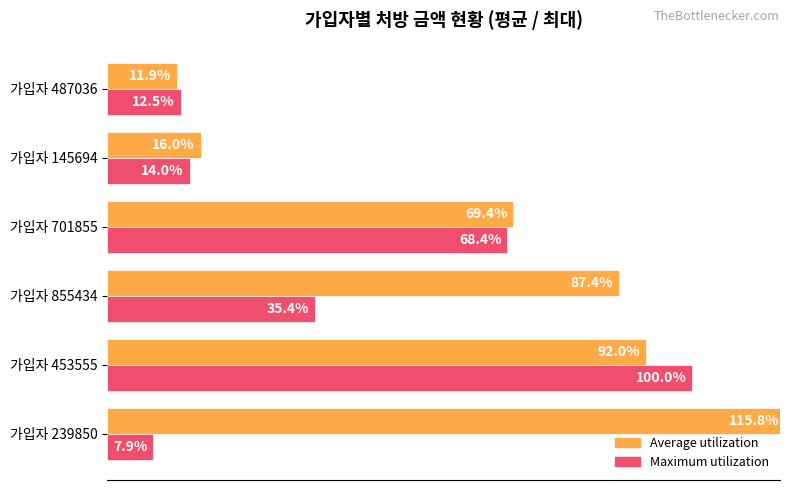

At which label is Average utilization closest to 63?

가입자 701855